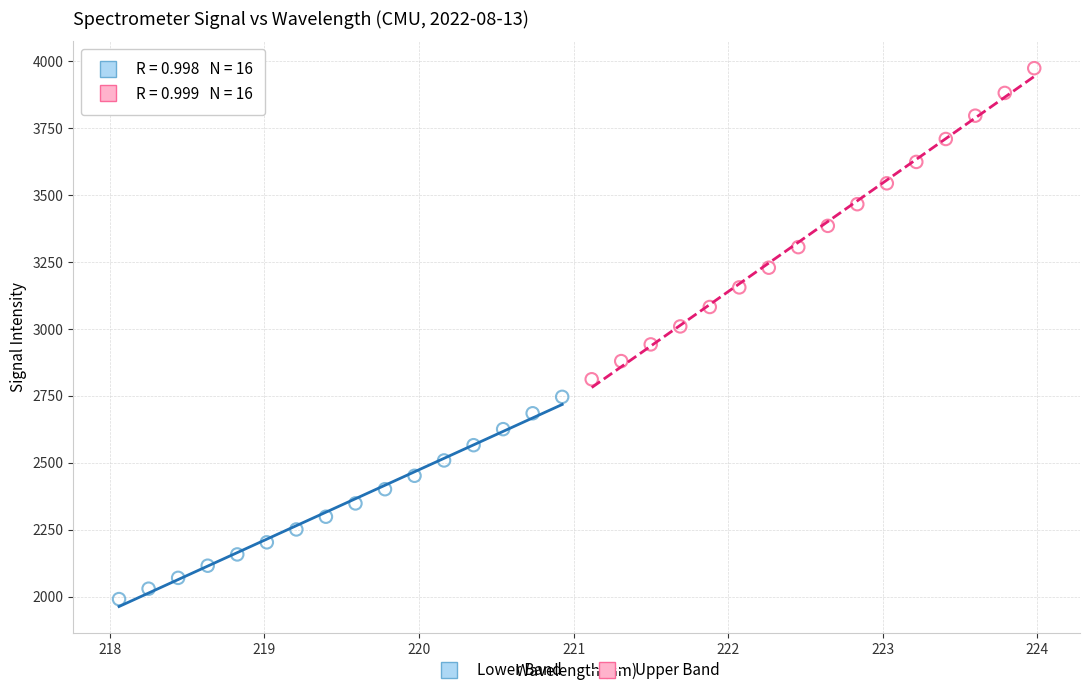

Which series contains the highest Y value?

Upper Band